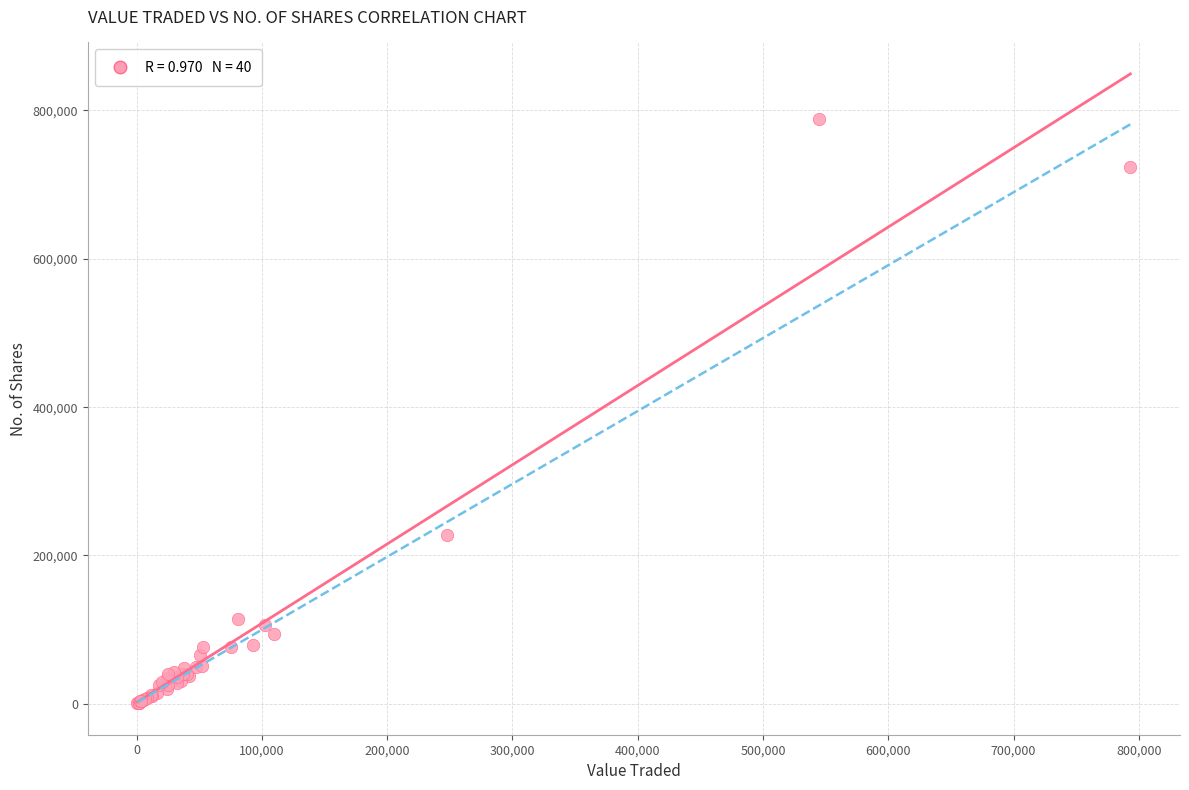

What Y value in the scatter plot is closest to 394636?

227466